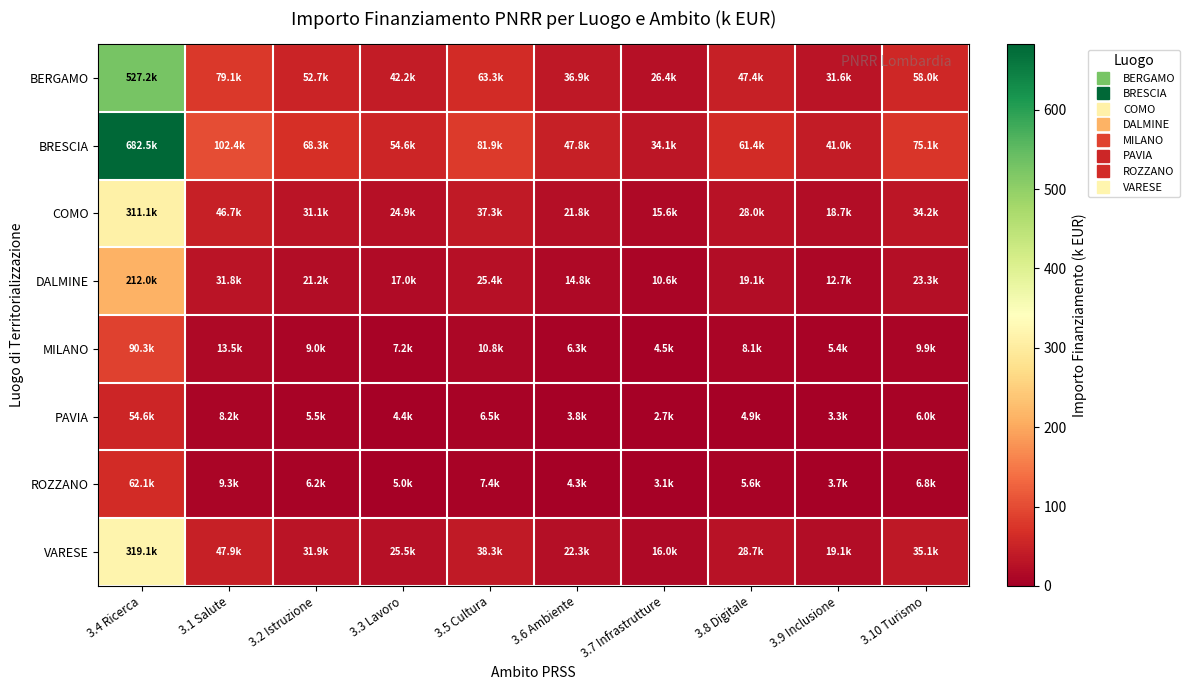

Which label corresponds to the largest value in the chart?

3.4 Ricerca